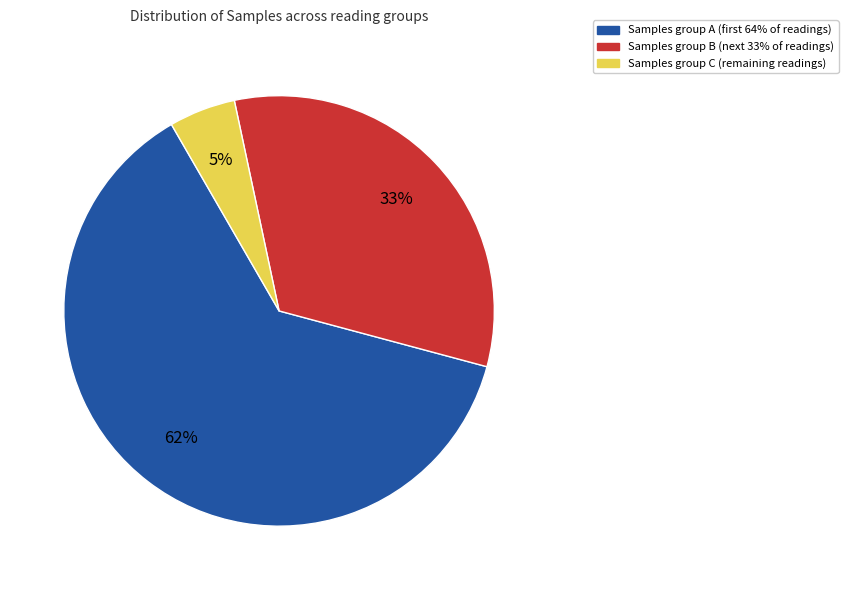

Is there any slice that represents more than half of the pie?

Yes